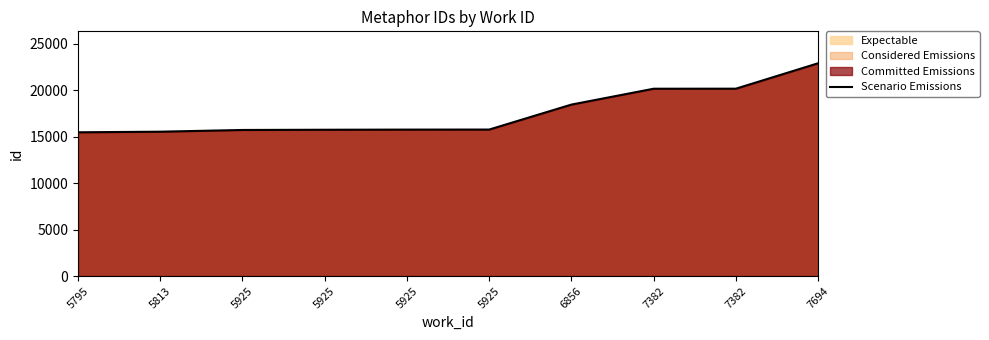

Reading left to right, list all the values displayed in this chart.

15457	15522	15707	15731	15746	15752	18437	20142	20146	22880